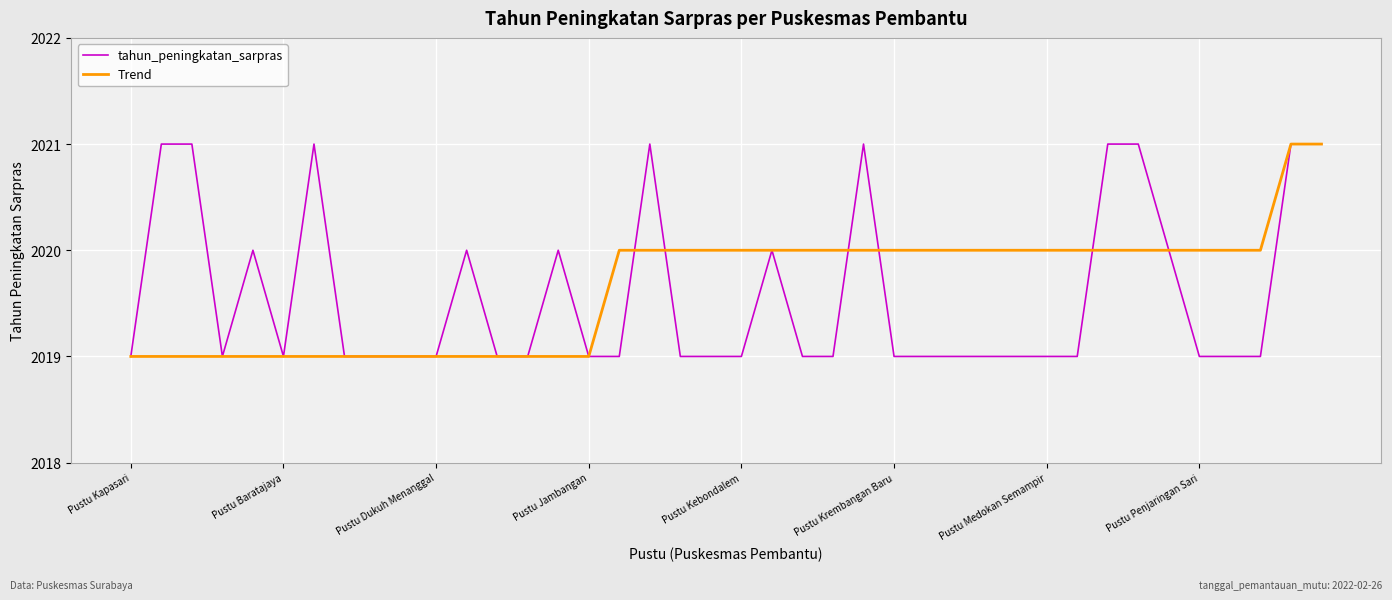

What is the maximum value for Trend?

2021